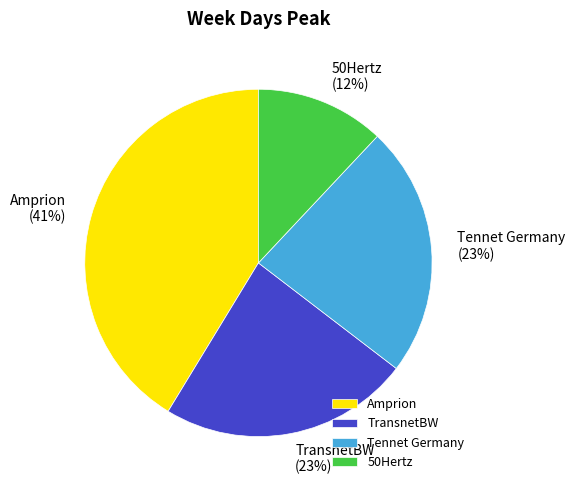

Is the sum of 50Hertz and Tennet Germany greater than half?

No